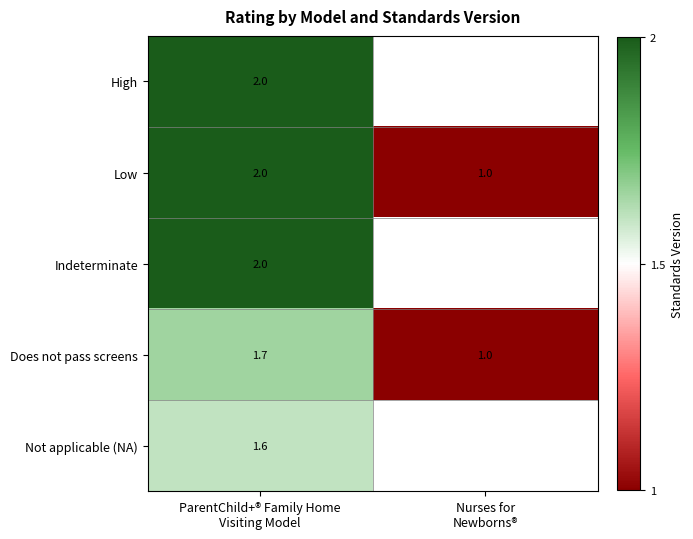

At how many categories does at least one series exceed 1?

1